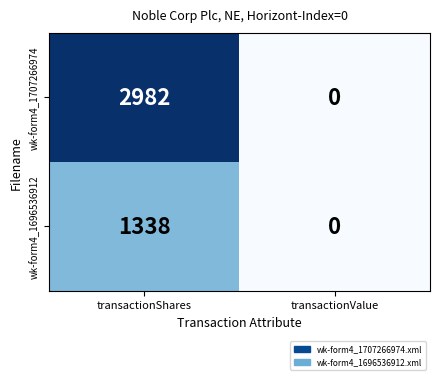

Reading right to left, list all the values displayed in this chart.

wk-form4_1707266974: transactionValue=0	transactionShares=2982
wk-form4_1696536912: transactionValue=0	transactionShares=1338